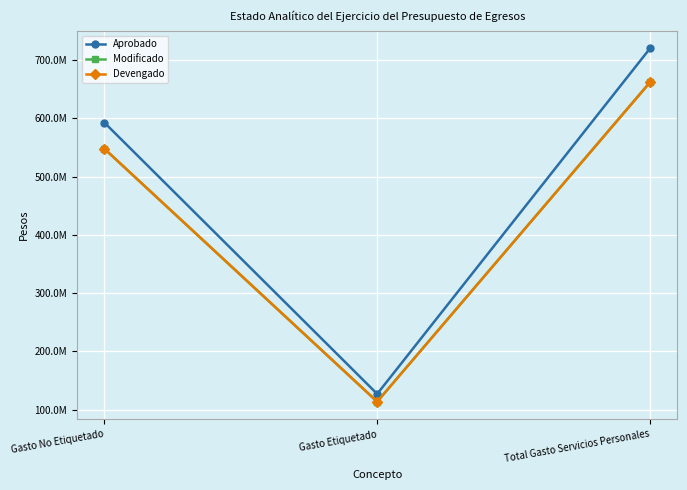

Reading left to right, what are all the values shown in this chart?

Aprobado: Gasto No Etiquetado=592663124.6	Gasto Etiquetado=127223564.1	Total Gasto Servicios Personales=719886688.7
Modificado: Gasto No Etiquetado=547831159.3	Gasto Etiquetado=113954271.9	Total Gasto Servicios Personales=661785431.1
Devengado: Gasto No Etiquetado=547831159.3	Gasto Etiquetado=113954271.9	Total Gasto Servicios Personales=661785431.1